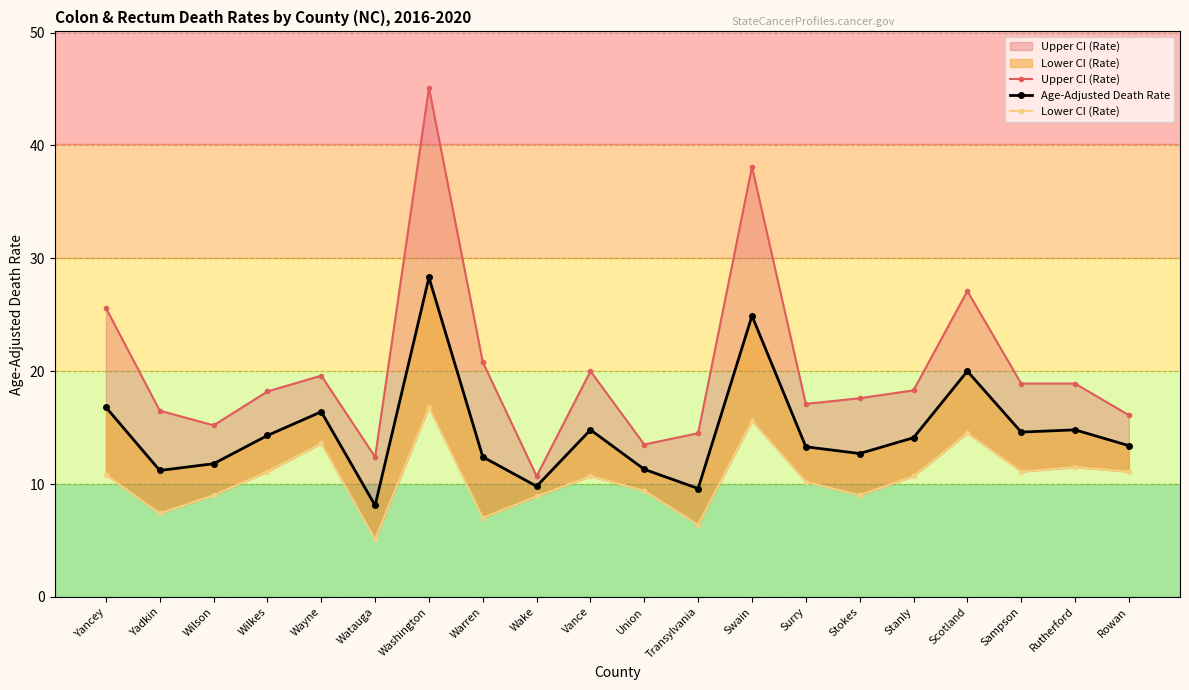

What is the difference between the second highest and minimum values in the Upper CI (Rate) series?

27.4